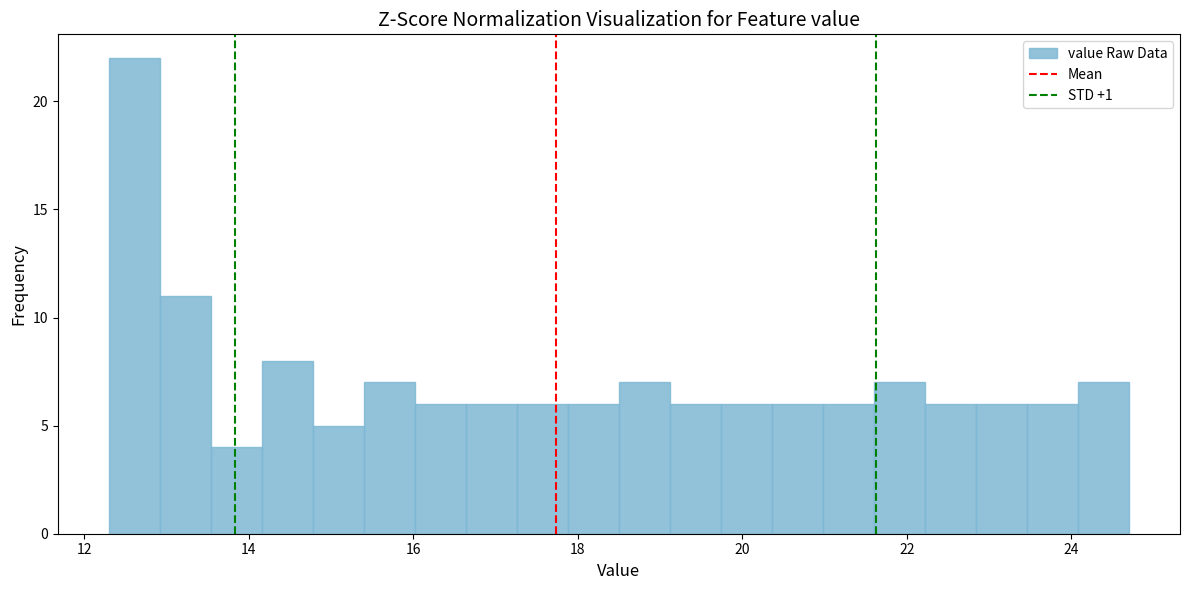

Around what value on the x-axis is the tallest bar? Give the approximate position of its centre, as read against the axis.

12.6